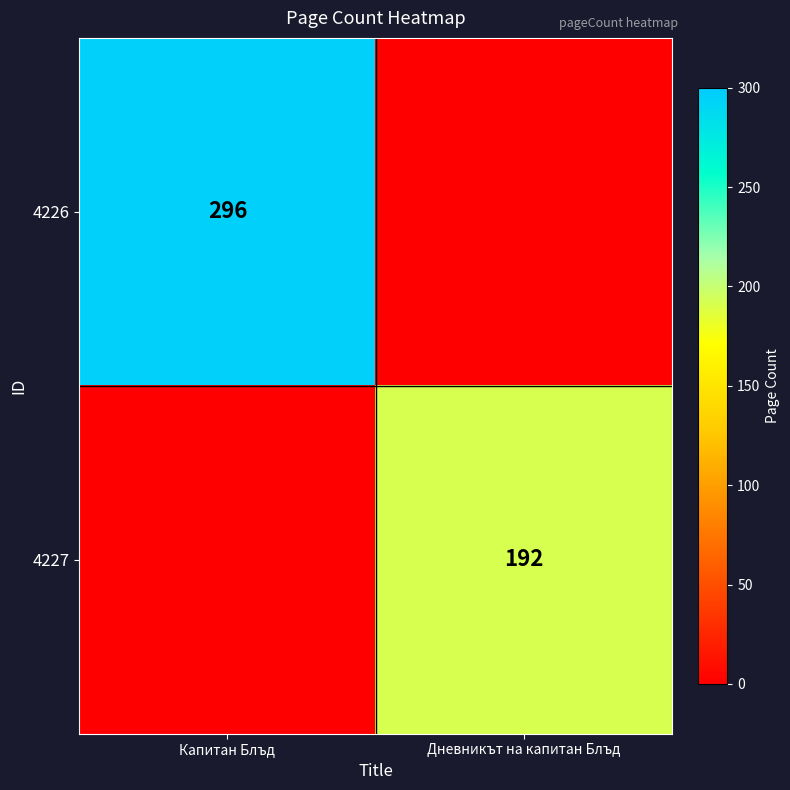

Is the value of 4226 at Капитан Блъд greater than the value of 4227 at Дневникът на капитан Блъд?

Yes